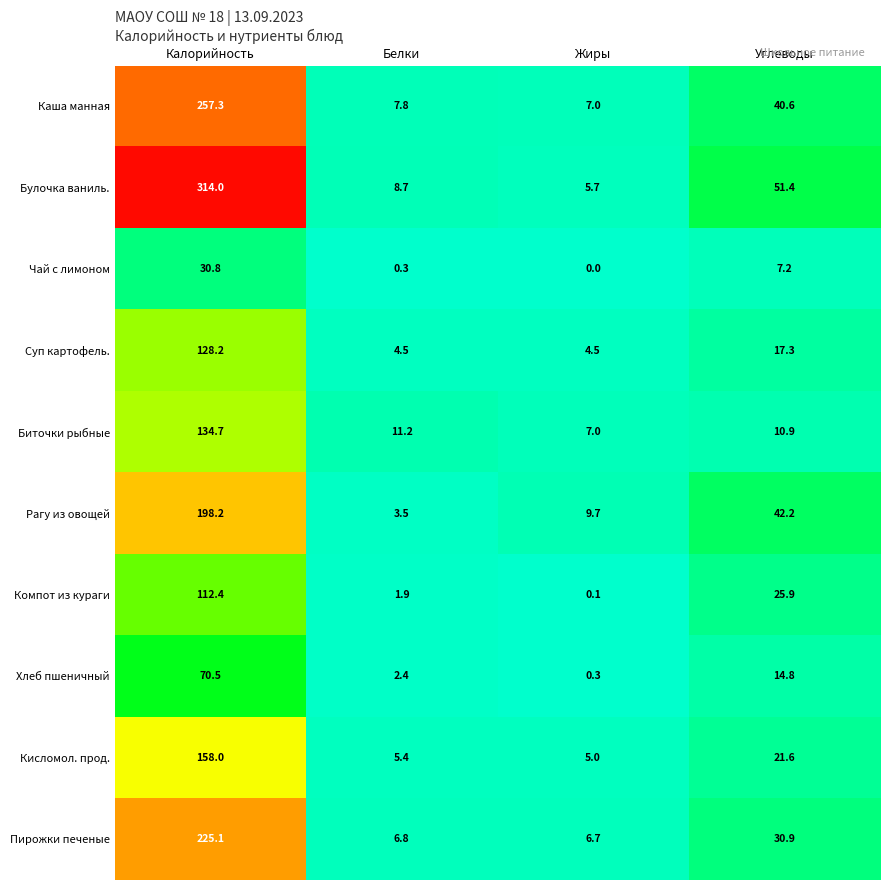

Which series has the largest range (max minus min)?

Булочка ваниль.